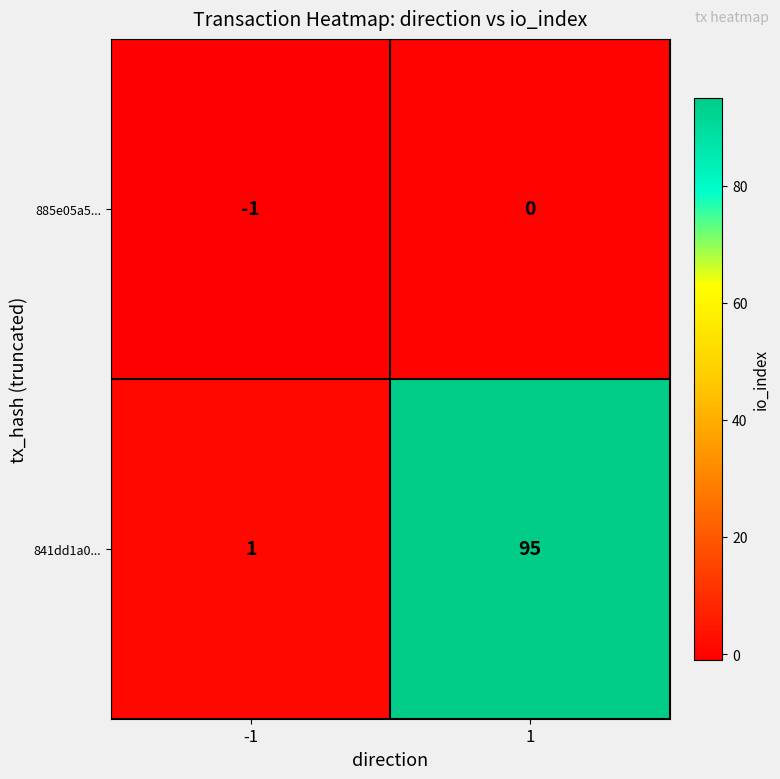

How many distinct data groups are displayed?

2